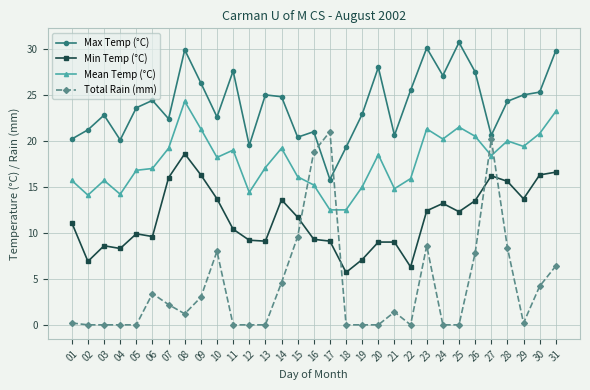

Rank the series at 24 from highest to lowest value.

Max Temp (°C), Mean Temp (°C), Min Temp (°C), Total Rain (mm)